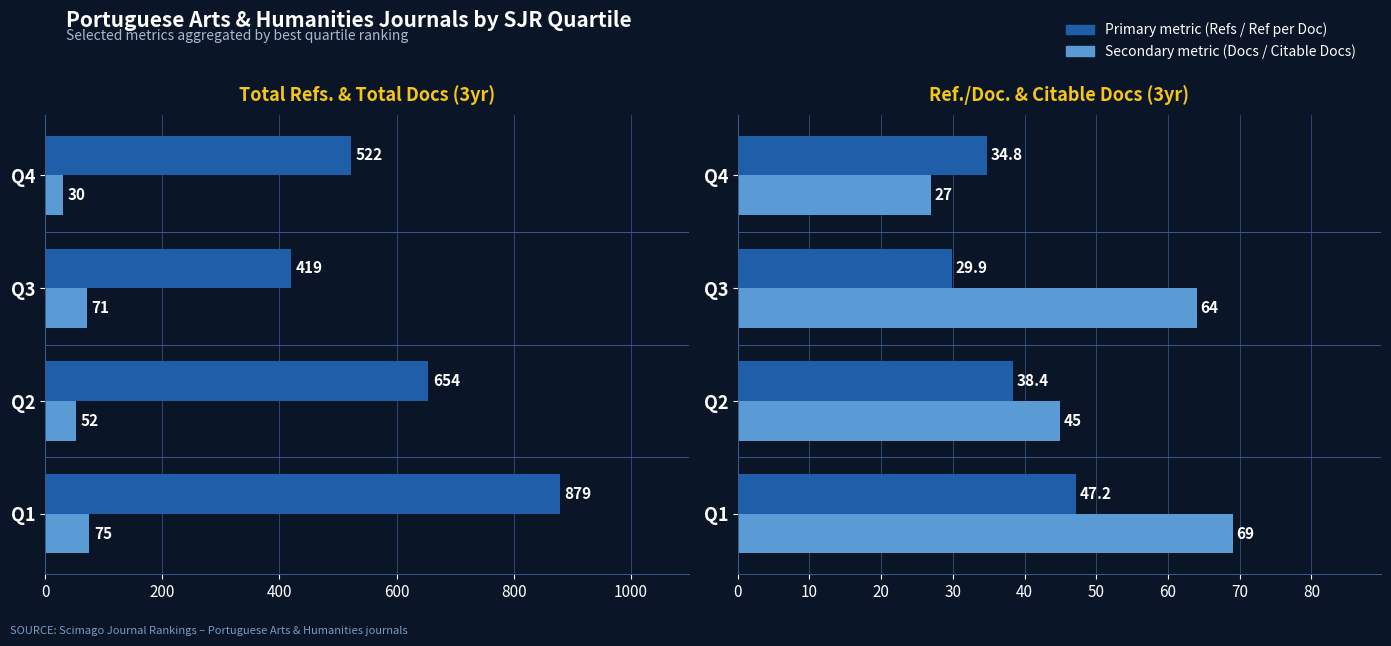

Reading left to right, what are all the values shown in this chart?

Avg Total Refs.: 0=879.0	200=654.0	400=419.0	600=522.0
Total Docs. (3years): 0=75.0	200=52.0	400=71.0	600=30.0
Avg Ref. / Doc.: 0=47.2	200=38.4	400=29.9	600=34.8
Citable Docs. (3years): 0=69.0	200=45.0	400=64.0	600=27.0